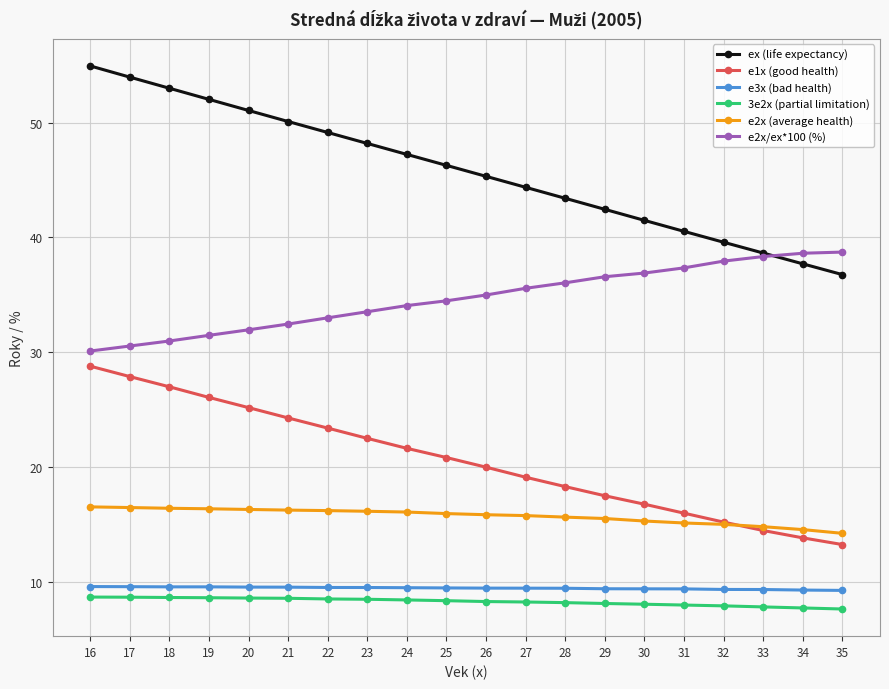

The value of e1x (good health) at 20 is 35.1. True or false?

False